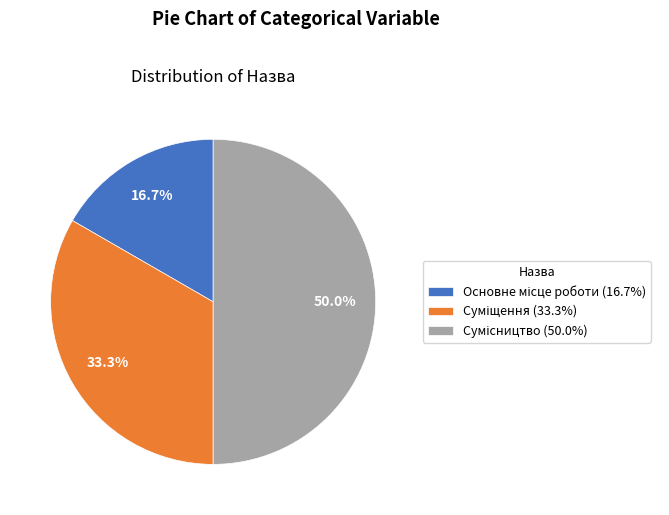

To the nearest percent, what is the difference between the largest and smallest slice percentages?

33%